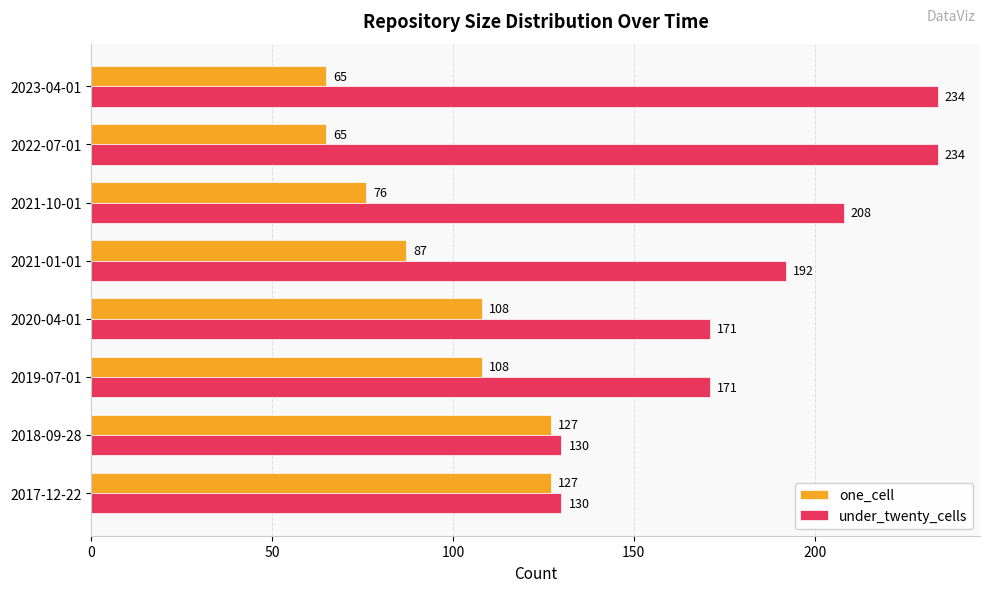

Between 2020-04-01 and 2022-07-01, which series saw the biggest shift?

under_twenty_cells